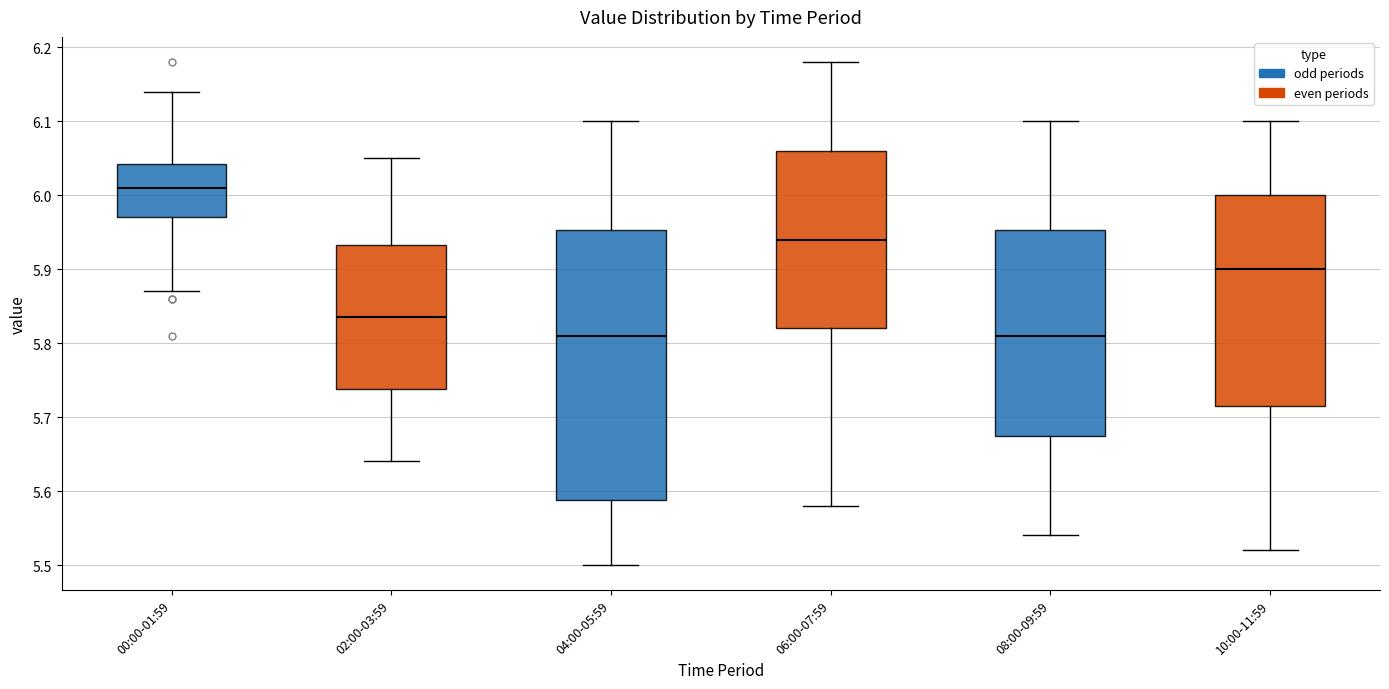

Reading left to right, transcribe this box plot: for each box, give where its median line is, the range the box spans, and where its two whiskers end, as read against the y-axis. The values are not printed on the chart, so give them approximately, as read against the axis.

00:00-01:59: median 6.01, box 5.97 to 6.04, whiskers 5.87 to 6.14
02:00-03:59: median 5.84, box 5.74 to 5.93, whiskers 5.64 to 6.05
04:00-05:59: median 5.81, box 5.59 to 5.95, whiskers 5.50 to 6.10
06:00-07:59: median 5.94, box 5.82 to 6.06, whiskers 5.58 to 6.18
08:00-09:59: median 5.81, box 5.68 to 5.95, whiskers 5.54 to 6.10
10:00-11:59: median 5.90, box 5.72 to 6.00, whiskers 5.52 to 6.10